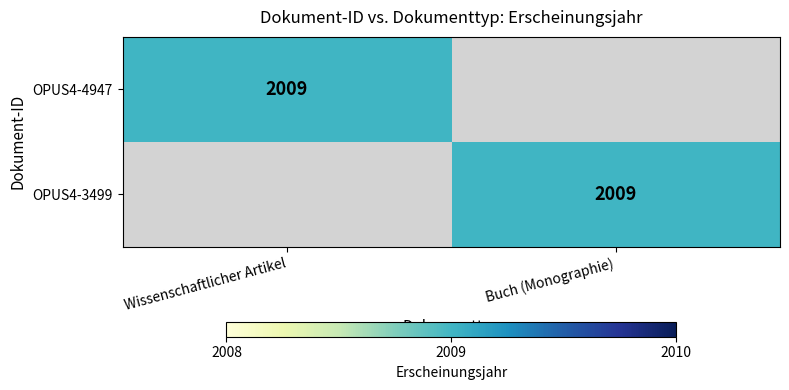

Between Buch (Monographie) and Wissenschaftlicher Artikel, which is larger?

Wissenschaftlicher Artikel